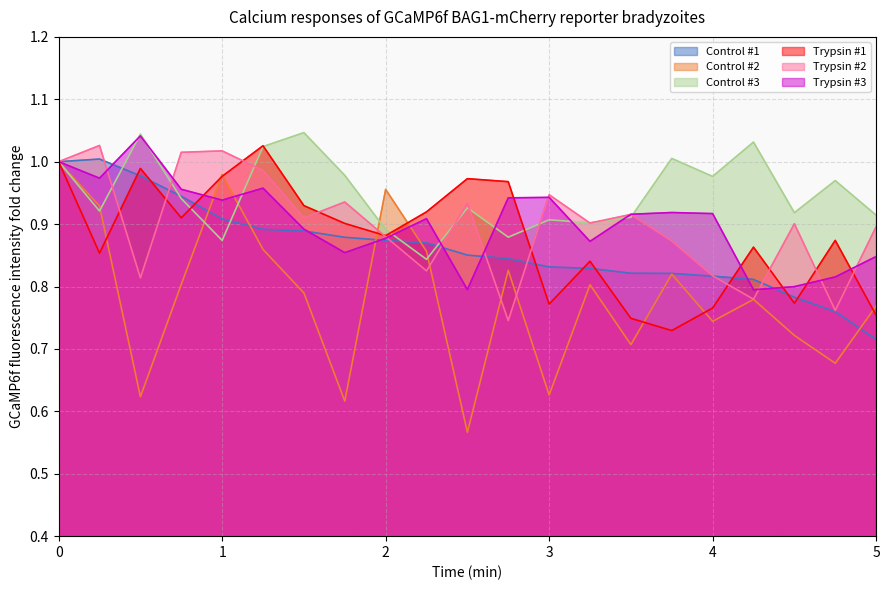

Which has a higher value, 1.5 or 4.5?

1.5